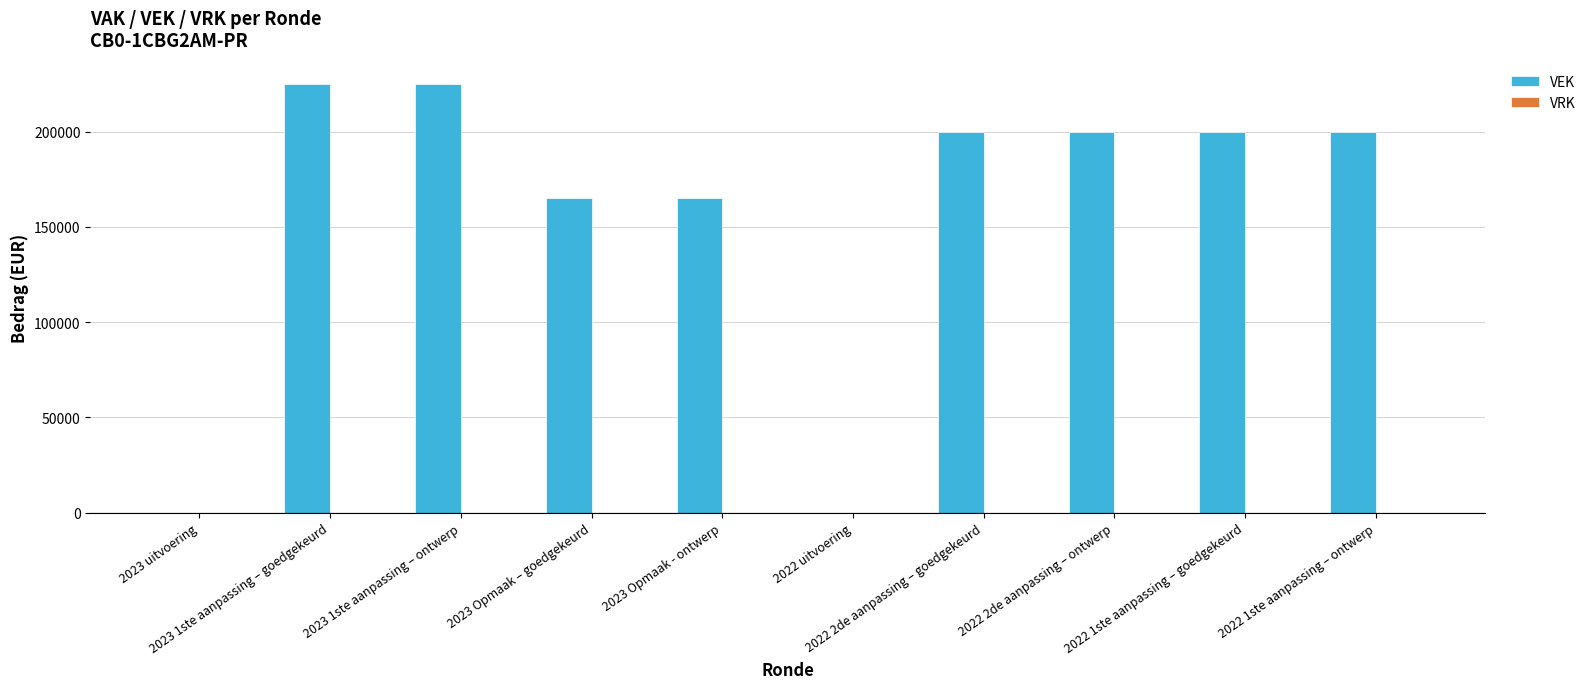

How many categories are shown in the chart?

10